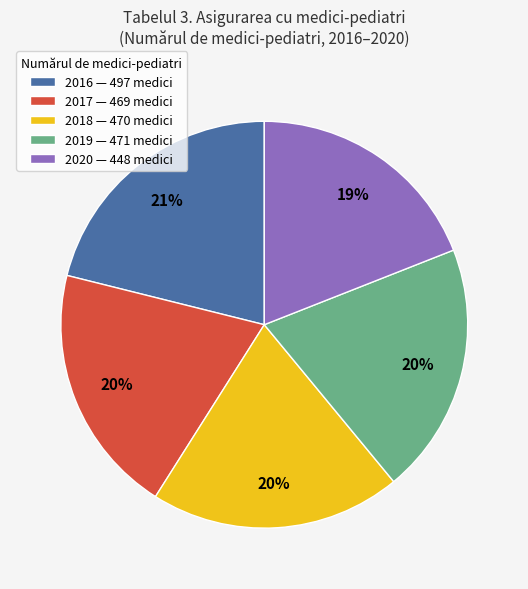

Is there a majority slice in this chart?

No